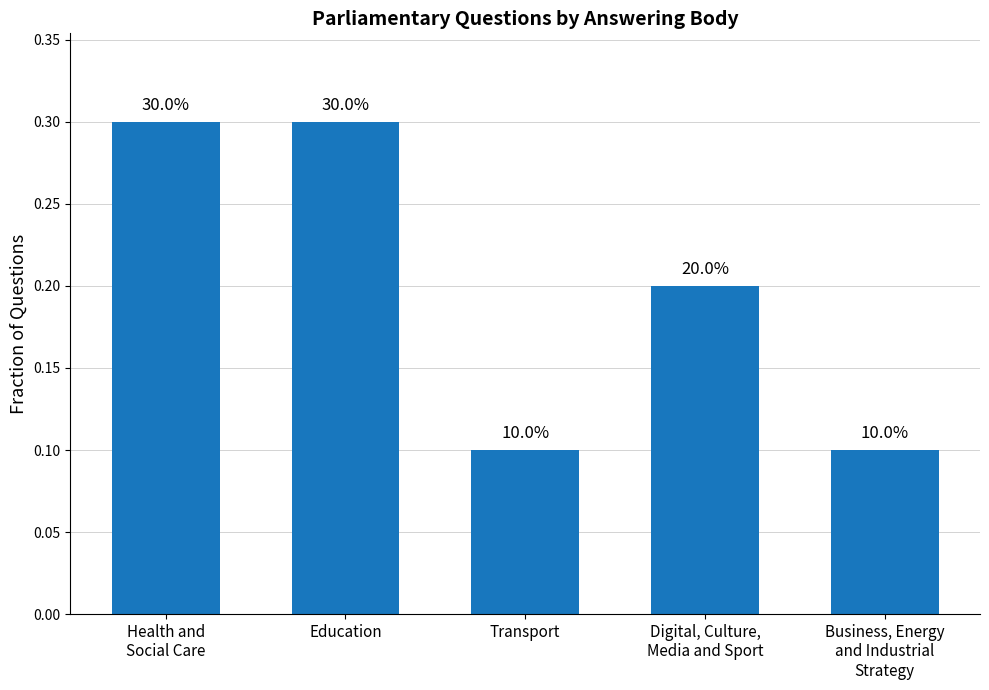

How many bars are there in total?

5